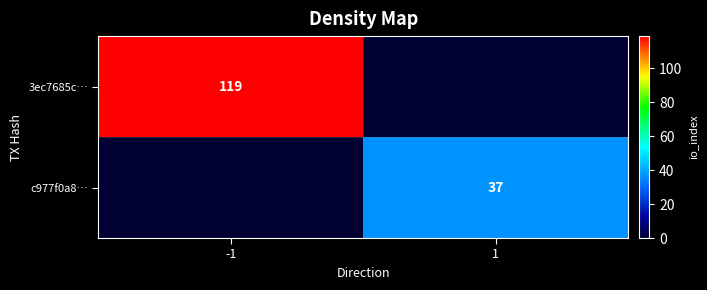

True or false: 3ec7685c… has a value of 119 at -1.

True